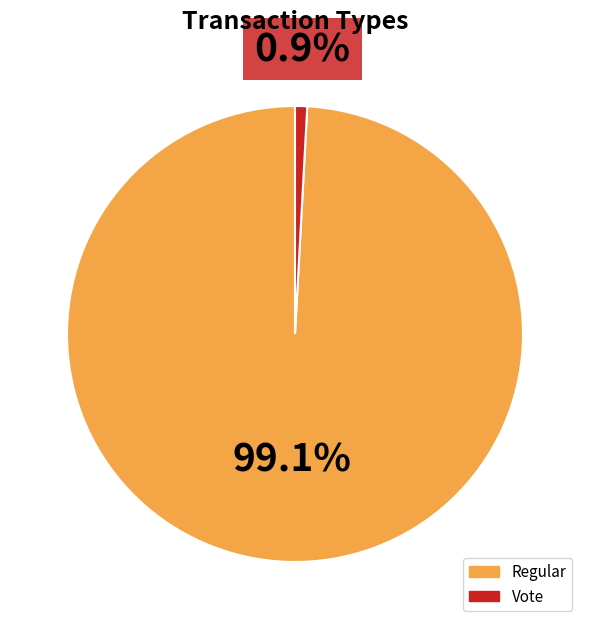

To the nearest percent, what percentage of the pie is Vote?

1%